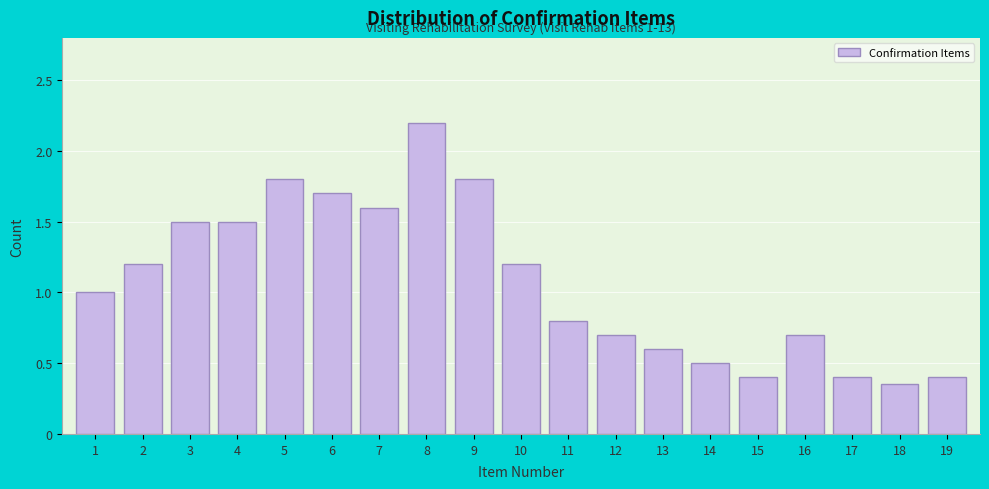

The chart shows a value of 1.2 at 16. True or false?

False